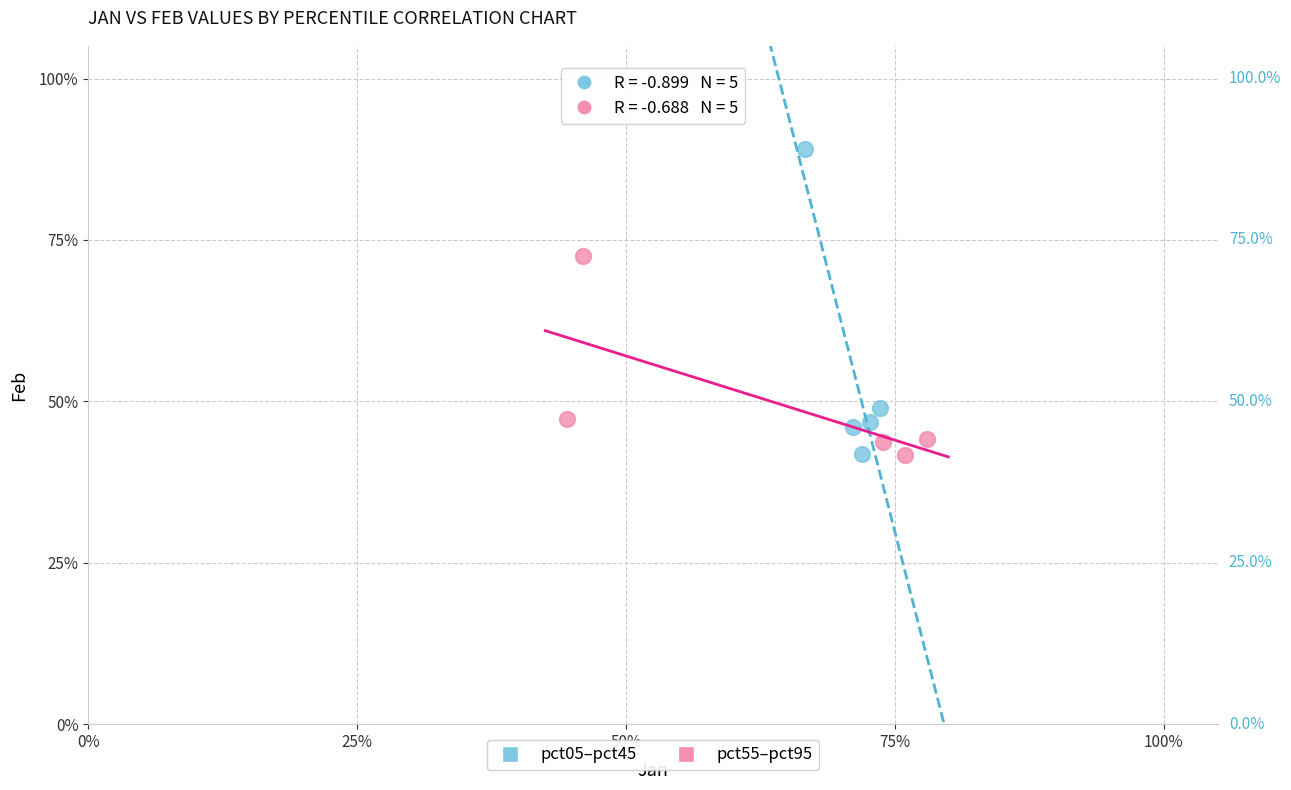

Which series has the largest Y range (max minus min)?

pct05–pct45